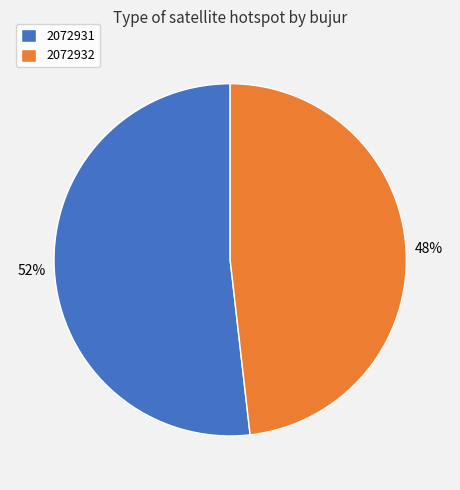

True or false: 2072931 accounts for 52% of the total.

True